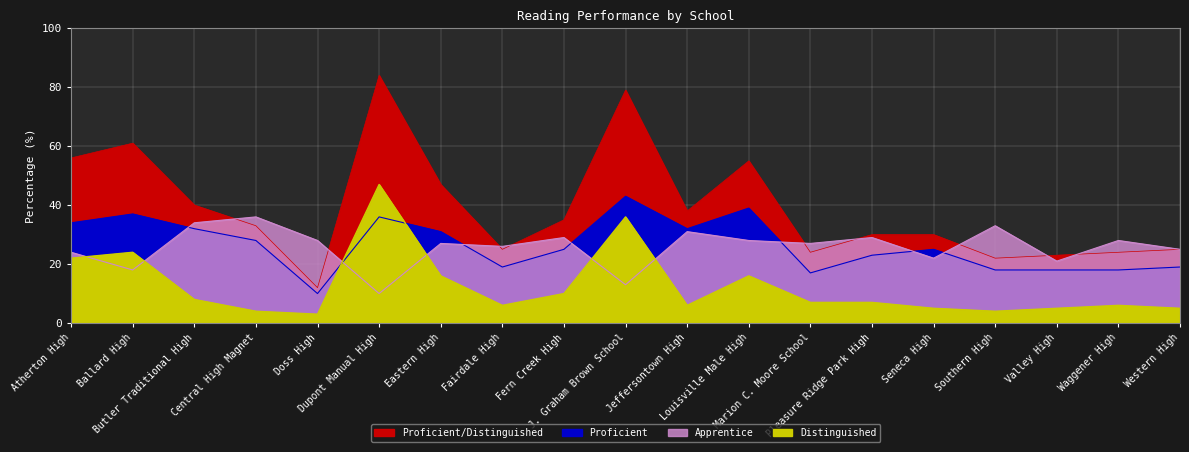

What are all the series names shown in the legend?

Proficient/Distinguished, Proficient, Apprentice, Distinguished